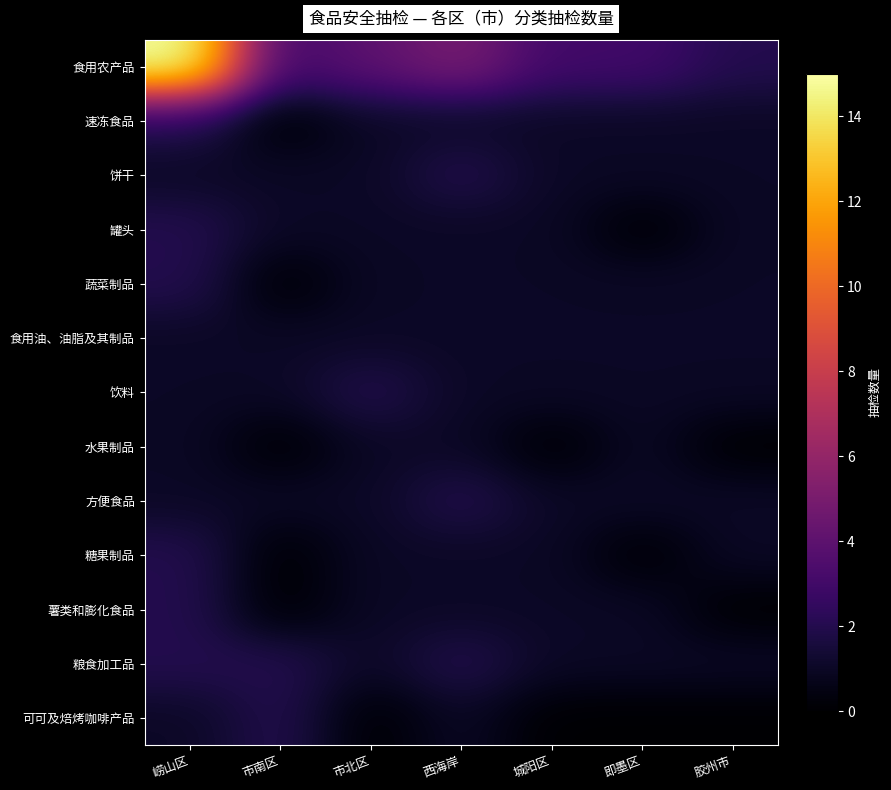

At which category is the sum across all series the highest?

崂山区